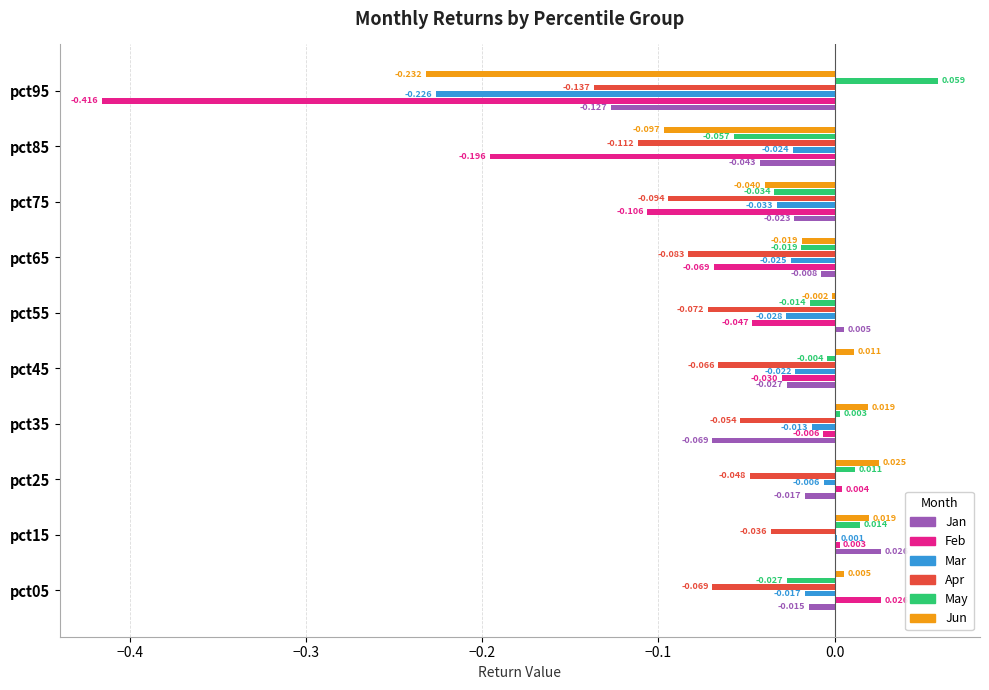

Between pct15 and pct25, which series saw the biggest shift?

Jan